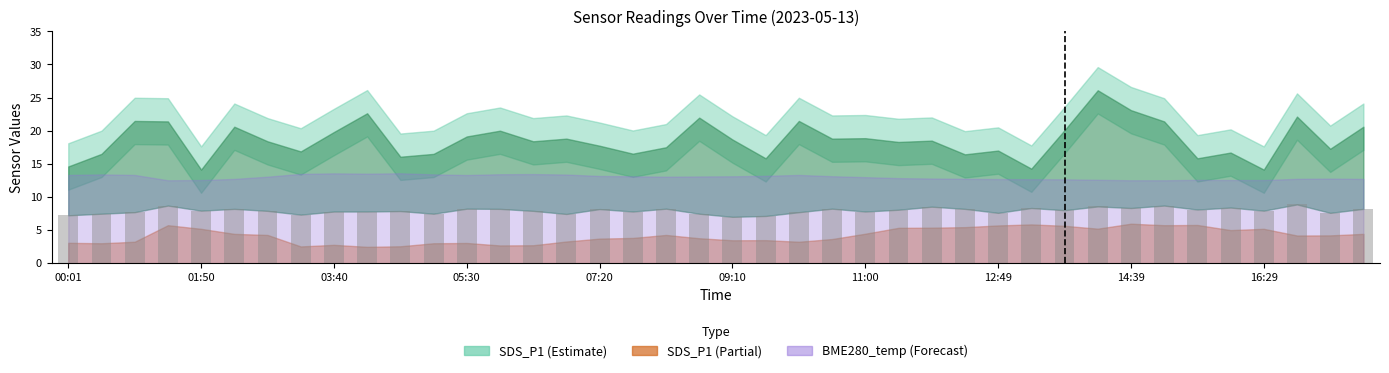

What is the difference between the maximum and minimum values?

1.9